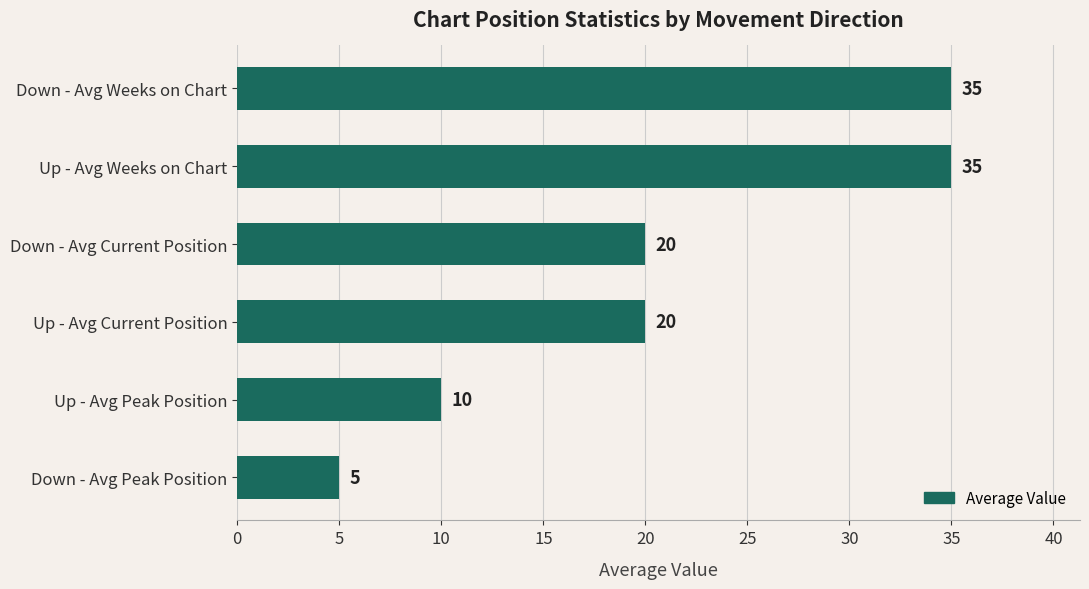

How many series are shown in this chart?

1